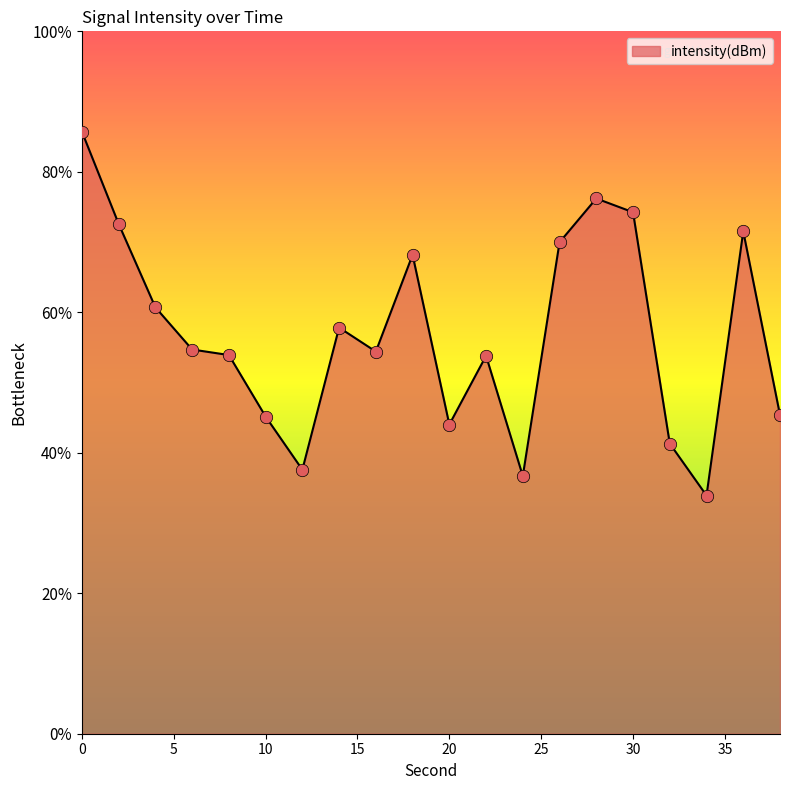

Between 6 and 8, which is larger?

6